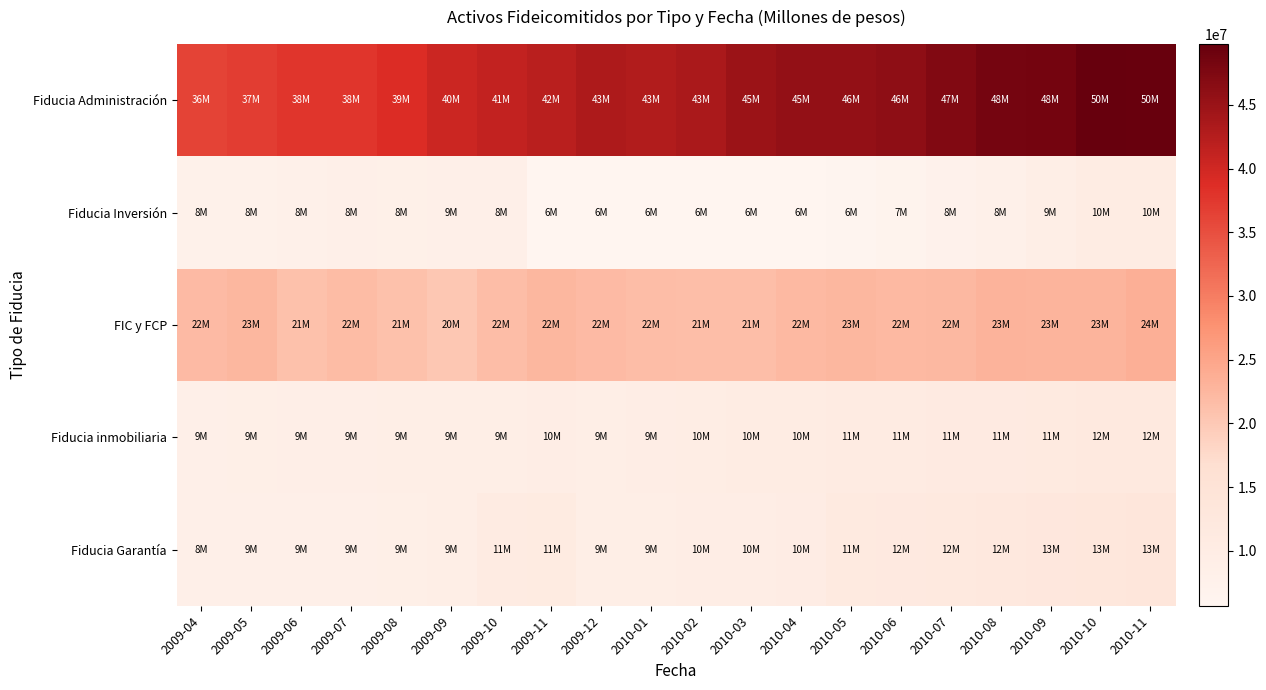

Reading left to right, transcribe all the data shown in this chart.

Fiducia Administración: 2009-04=36170457.5	2009-05=37022605.9	2009-06=37887362.2	2009-07=37760910.2	2009-08=38860927.1	2009-09=40300434.6	2009-10=41253994.6	2009-11=42033804.9	2009-12=43184168.8	2010-01=42721214.9	2010-02=43495565.1	2010-03=44921423.7	2010-04=45484634.6	2010-05=45552993.4	2010-06=46149472.6	2010-07=47218964.4	2010-08=48223425.6	2010-09=48472860.5	2010-10=49769146.1	2010-11=49570123.4
Fiducia Inversión: 2009-04=7658755.3	2009-05=7701385.5	2009-06=8014789.4	2009-07=8498495.3	2009-08=8432536.3	2009-09=8554480.9	2009-10=8484691.8	2009-11=5720853.7	2009-12=5748936.2	2010-01=5708360.5	2010-02=5742701.7	2010-03=5694861.4	2010-04=5761074.3	2010-05=6112565.8	2010-06=6608073.5	2010-07=7564814.9	2010-08=8172693.7	2010-09=9222528.1	2010-10=10448893.9	2010-11=10182598.3
FIC y FCP: 2009-04=21961772.9	2009-05=22521253.8	2009-06=21046486.1	2009-07=21784403.8	2009-08=21188789.9	2009-09=20280820.9	2009-10=21608487.1	2009-11=22396153.7	2009-12=22031134.9	2010-01=21639369.7	2010-02=21372785.2	2010-03=21434402.6	2010-04=22143243.8	2010-05=22503307.9	2010-06=22108087.6	2010-07=22375035.0	2010-08=22916586.5	2010-09=22872109.0	2010-10=22748191.7	2010-11=23528553.7
Fiducia inmobiliaria: 2009-04=8673200.7	2009-05=8819839.8	2009-06=8997974.8	2009-07=9073019.5	2009-08=9196397.1	2009-09=9272106.6	2009-10=9399408.5	2009-11=9638920.1	2009-12=9366961.9	2010-01=9484606.0	2010-02=9941878.5	2010-03=10248752.7	2010-04=10387577.9	2010-05=10578669.4	2010-06=10775144.5	2010-07=11036908.8	2010-08=11187371.7	2010-09=11480417.6	2010-10=11729718.2	2010-11=11893140.3
Fiducia Garantía: 2009-04=8451530.7	2009-05=8544467.8	2009-06=8667200.3	2009-07=8643185.3	2009-08=8852946.3	2009-09=9433025.4	2009-10=10580524.6	2009-11=10933214.2	2009-12=9384041.4	2010-01=9426442.0	2010-02=9567916.5	2010-03=9801766.7	2010-04=10070040.5	2010-05=11421351.2	2010-06=11592640.8	2010-07=11881710.3	2010-08=12164034.1	2010-09=12591412.1	2010-10=13087300.7	2010-11=13248119.4